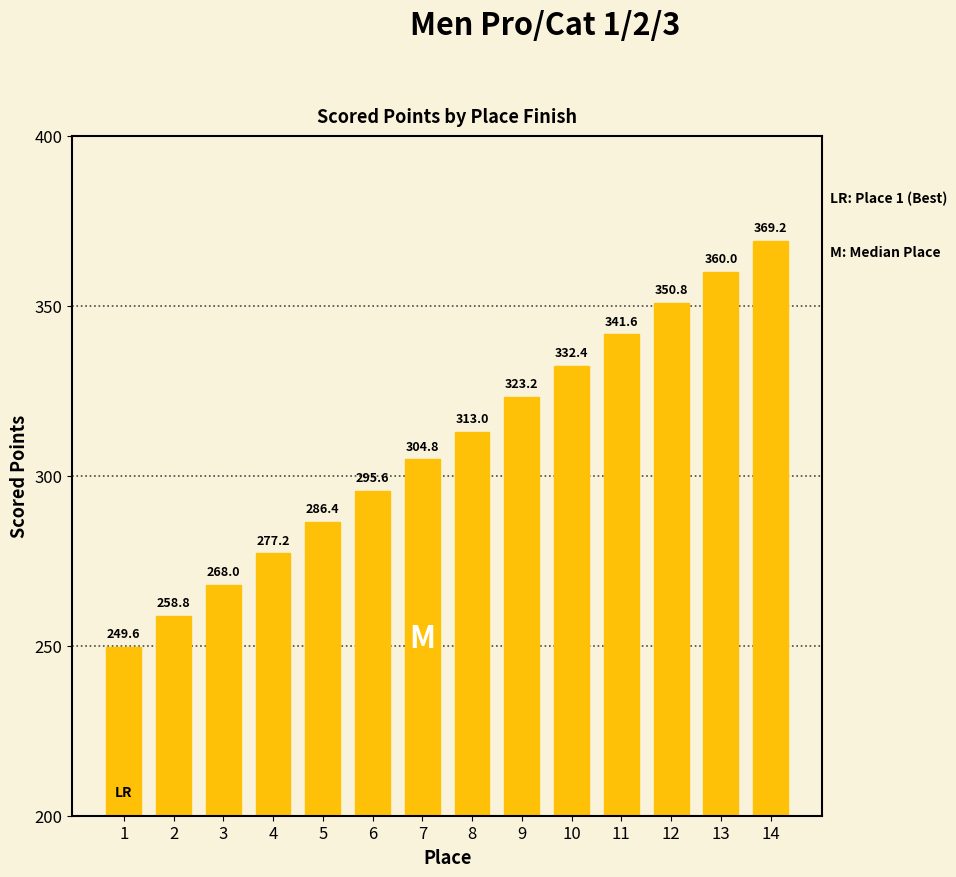

What is the minimum value shown in the chart?

249.6